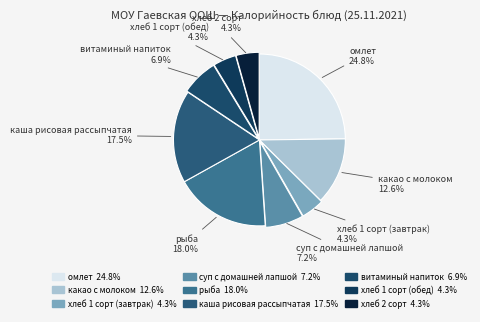

The хлеб 1 сорт (завтрак) slice represents 12% of the pie. True or false?

False